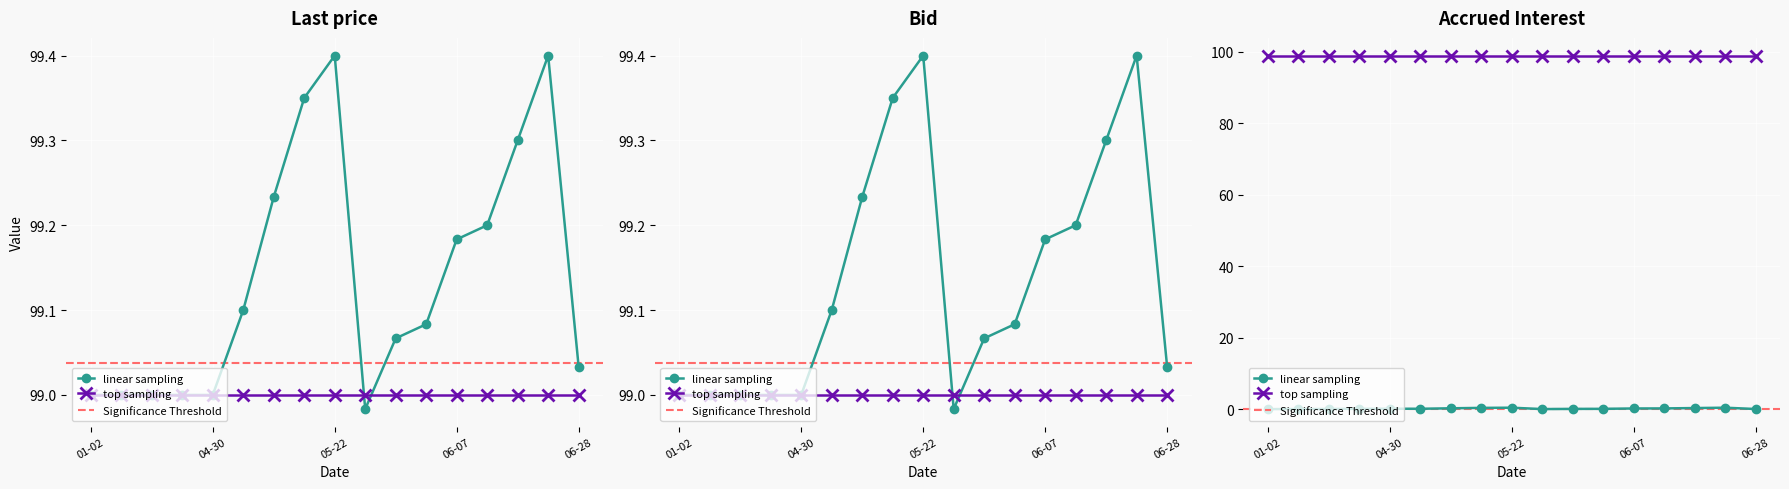

Is this an area chart (filled region under the line)?

No